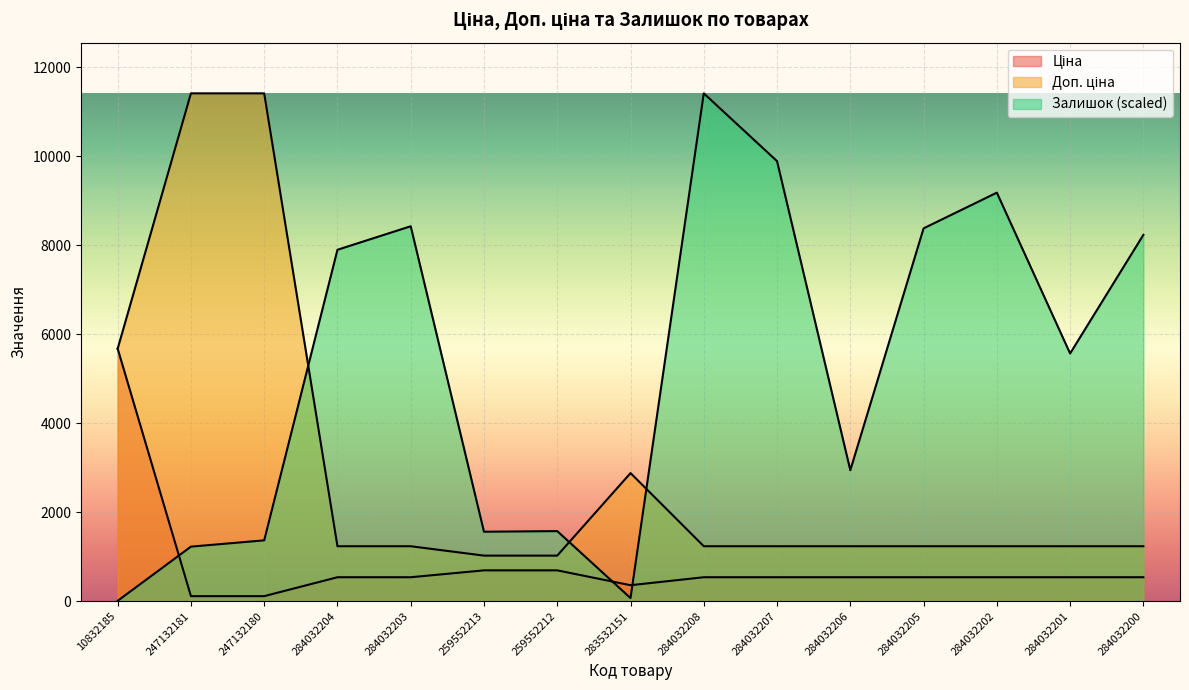

True or false: Ціна has a value of 539.0 at 284032202.

True